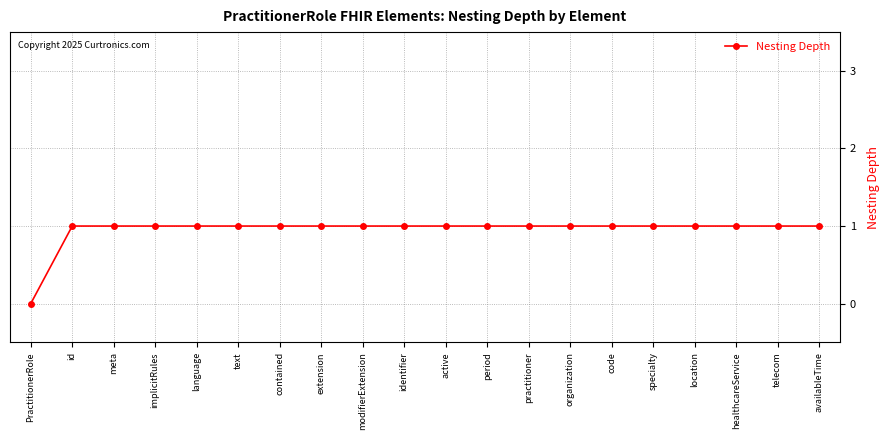

Approximately how many times larger is the value at modifierExtension compared to period?

1.0